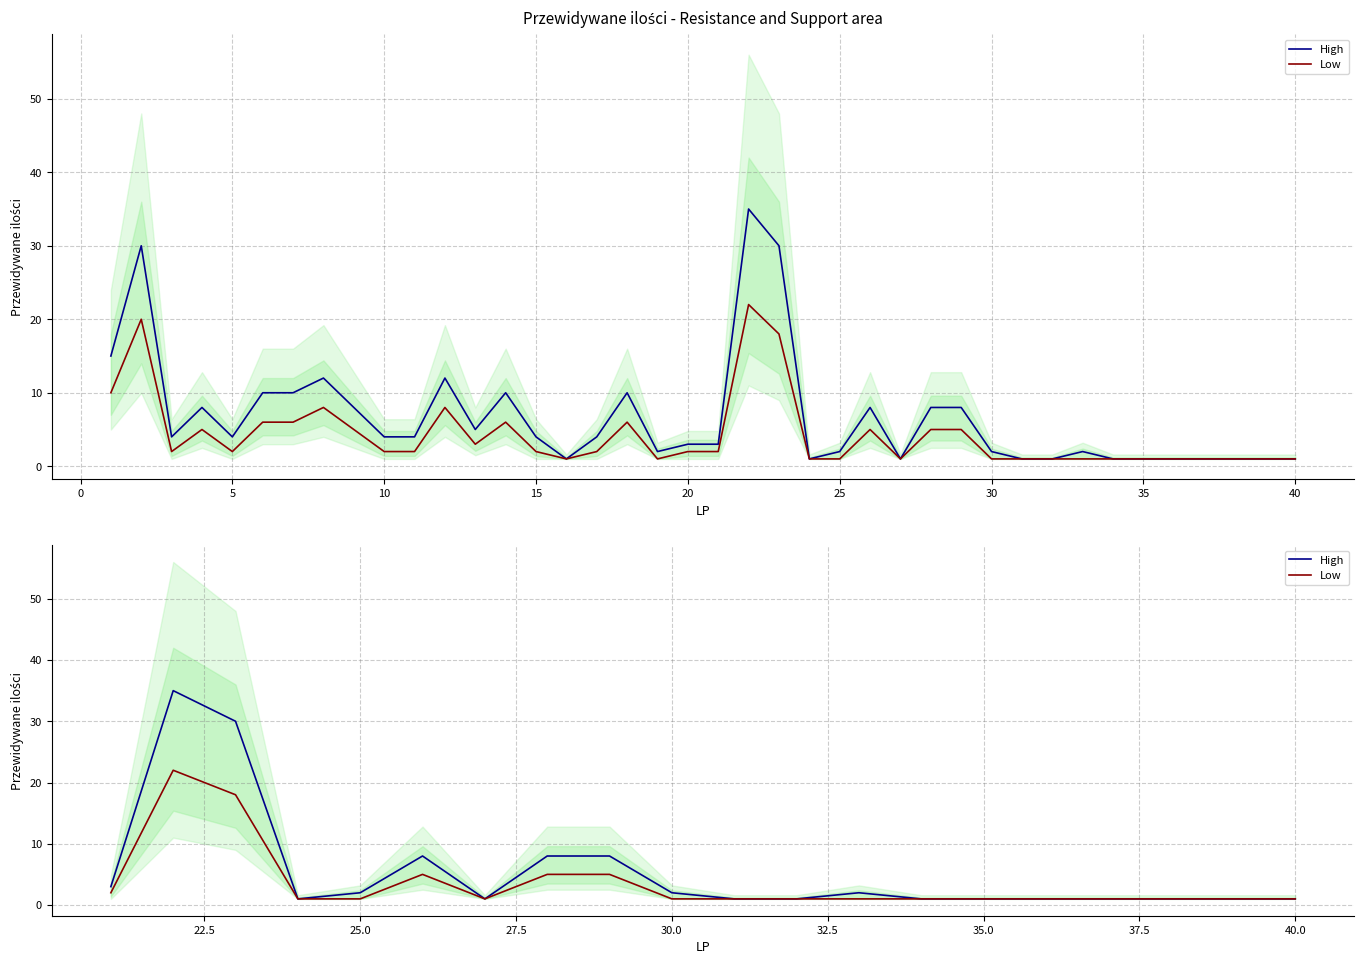

What is the lowest value of the Low series?

1